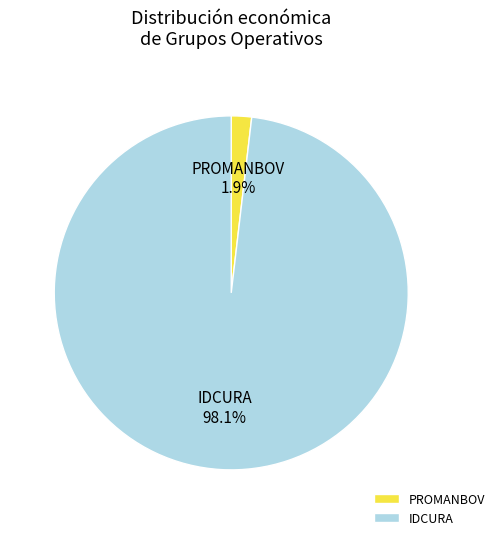

Is there a majority slice in this chart?

Yes